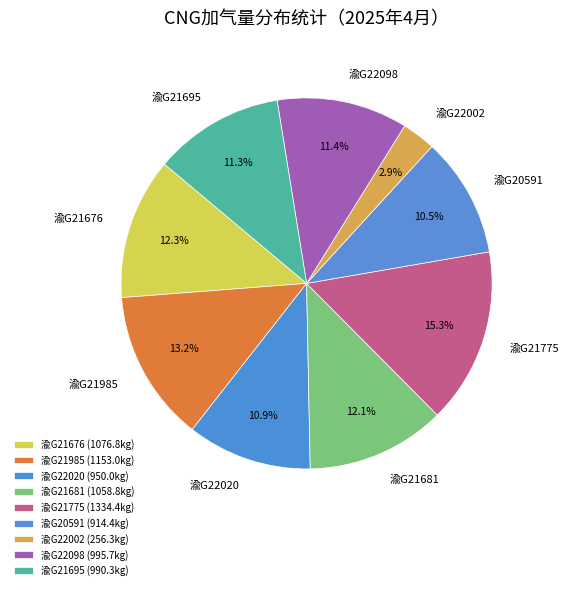

Is it true that 渝G21695 is 11% of the pie?

True